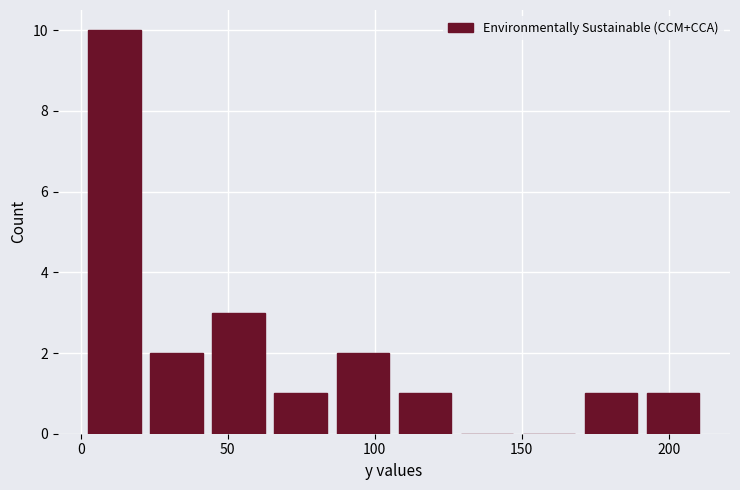

Reading left to right, transcribe this chart: for each bar, give the range it covers on the x-axis and its height. Neither the bar edges nor the heights are printed on the chart, so give them approximately, as read against the axes.

0 to 20: 10
20 to 45: 2
45 to 65: 3
65 to 85: 1
85 to 105: 2
105 to 130: 1
130 to 150: 0
150 to 170: 0
170 to 190: 1
190 to 210: 1